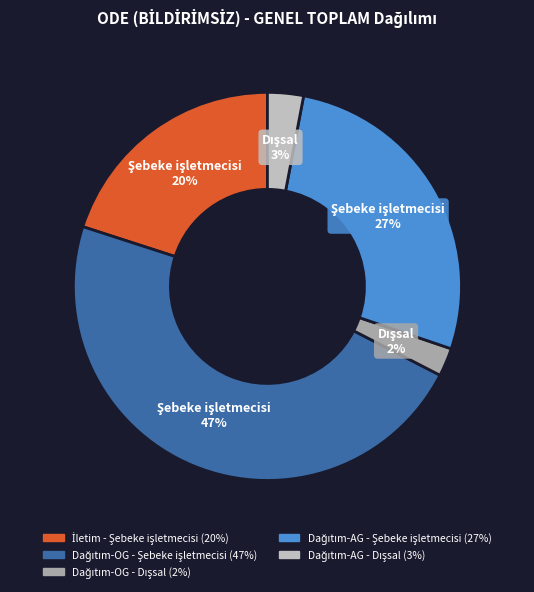

Does any single category account for the majority?

No